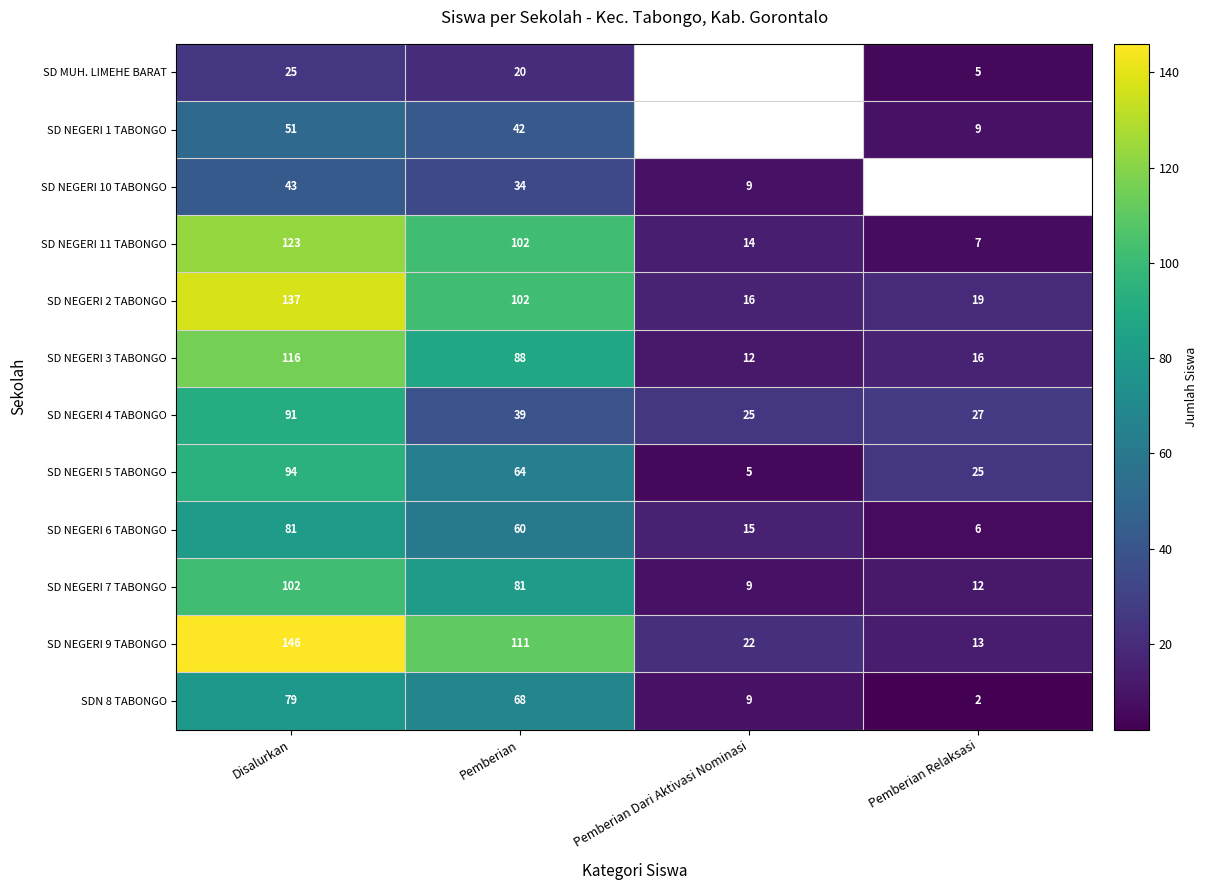

What is the total value across all series at Disalurkan?

1088